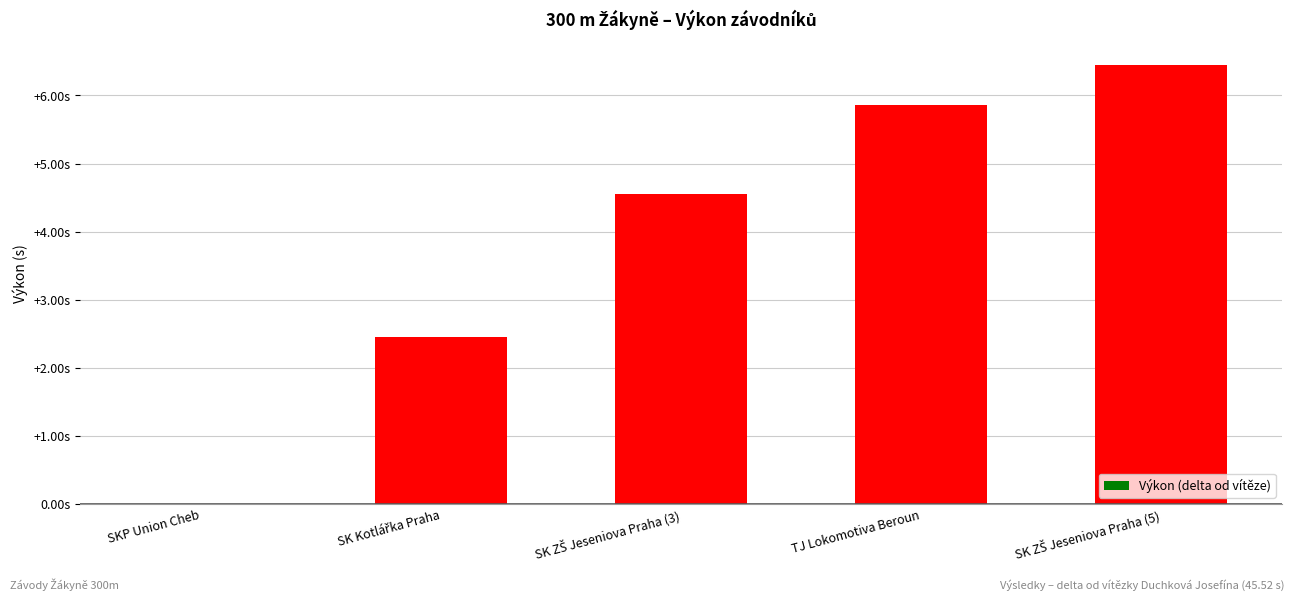

Which label corresponds to the smallest value in the chart?

SKP Union Cheb